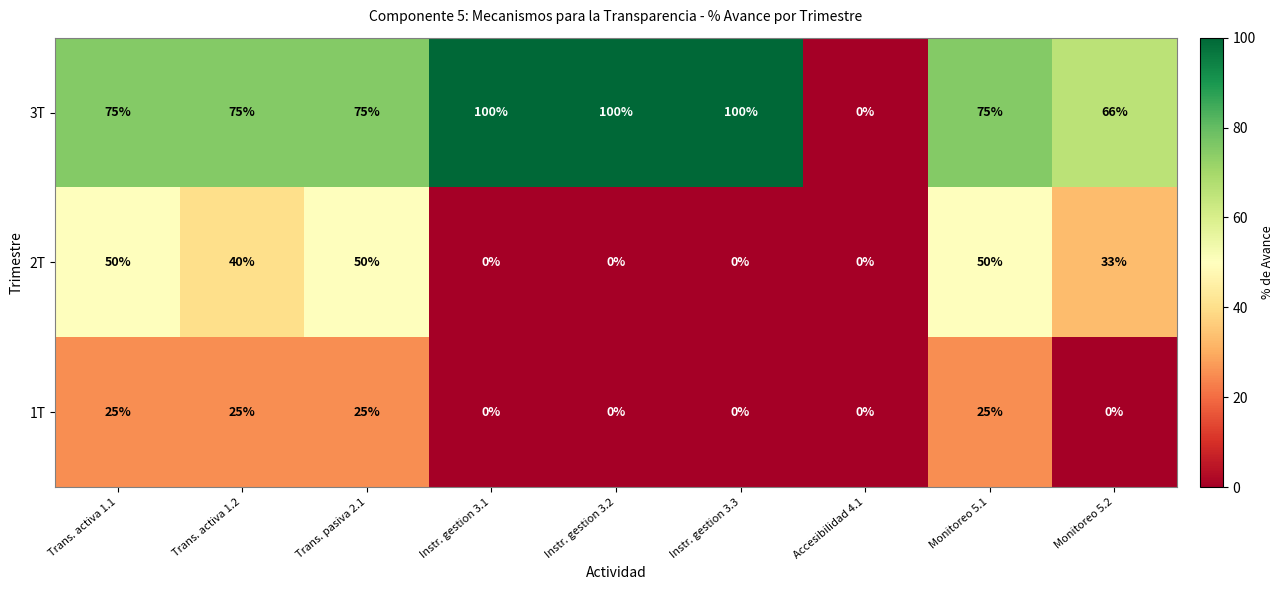

What is the difference between the highest and lowest values at Instr. gestion 3.1?

100